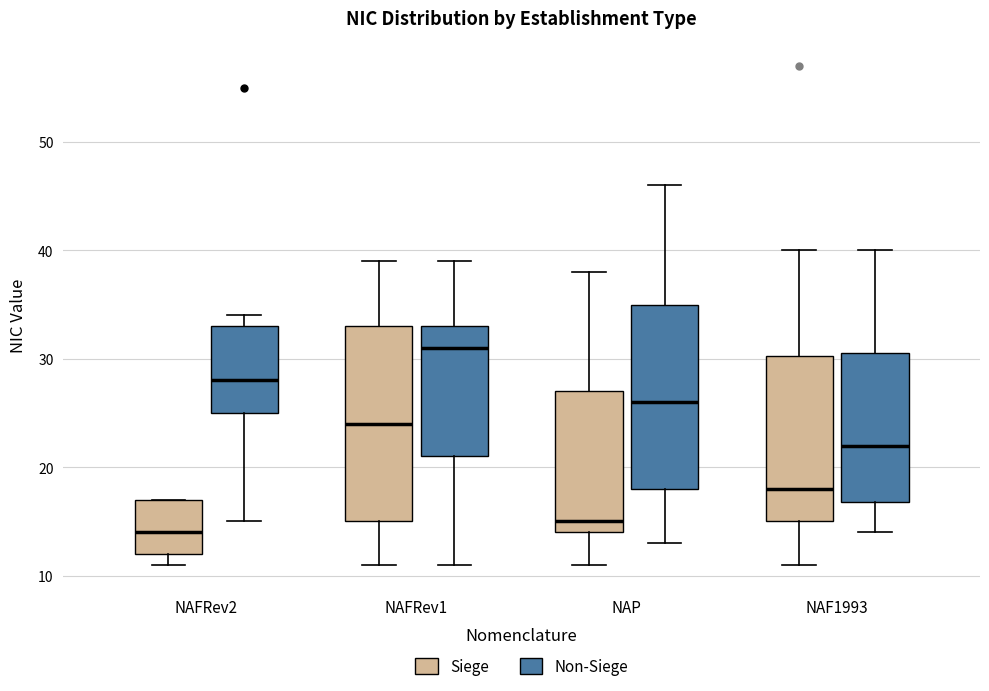

Reading left to right, transcribe this box plot: for each box, give where its median line is, the range the box spans, and where its two whiskers end, as read against the y-axis. The values are not printed on the chart, so give them approximately, as read against the axis.

NAFRev2 (Siege): median 14, box 12 to 17, whiskers 11 to 17
NAFRev2 (Non-Siege): median 28, box 25 to 33, whiskers 15 to 34
NAFRev1 (Siege): median 24, box 15 to 33, whiskers 11 to 39
NAFRev1 (Non-Siege): median 31, box 21 to 33, whiskers 11 to 39
NAP (Siege): median 15, box 14 to 27, whiskers 11 to 38
NAP (Non-Siege): median 26, box 18 to 35, whiskers 13 to 46
NAF1993 (Siege): median 18, box 15 to 30, whiskers 11 to 40
NAF1993 (Non-Siege): median 22, box 17 to 31, whiskers 14 to 40